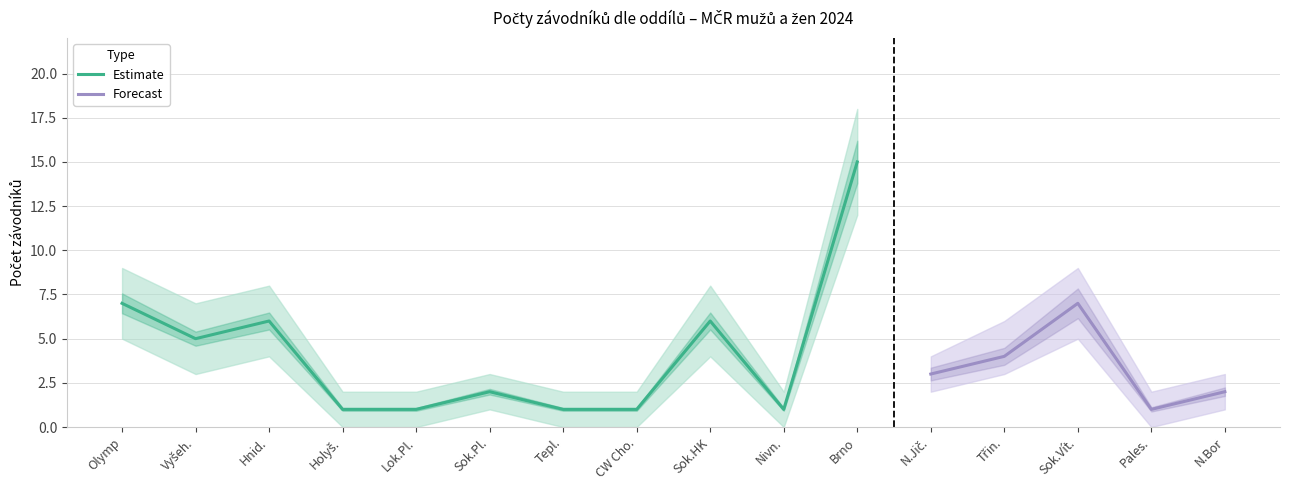

Rank the categories by lower value from highest to lowest.

Brno, Olymp, Sok.Vít., Hnid., Sok.HK, Vyšeh., Třin., N.Jič., Sok.Pl., N.Bor, Holyš., Lok.Pl., Tepl., CW Cho., Nivn., Pales.